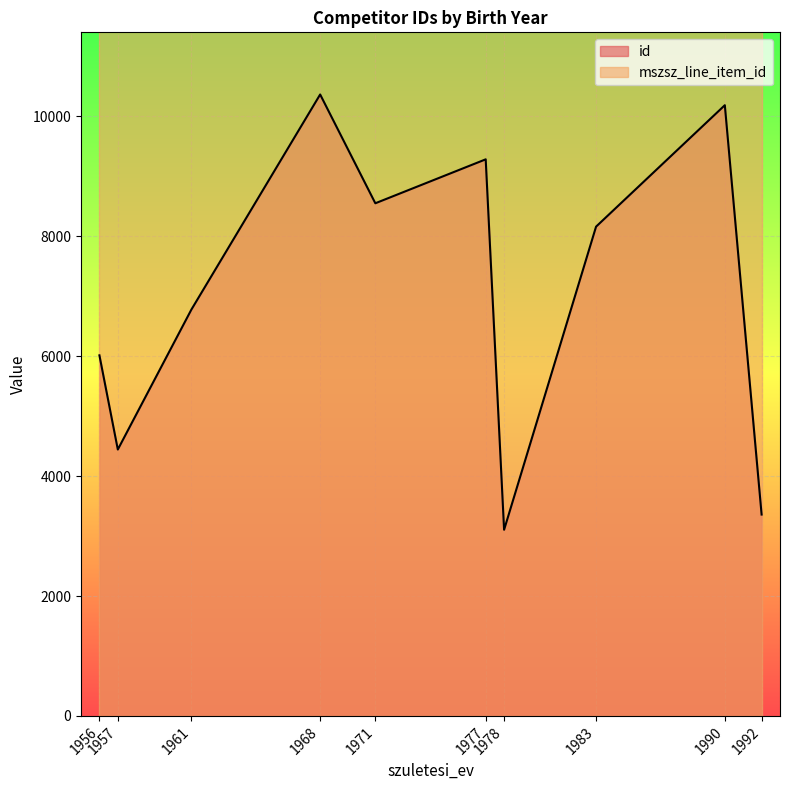

What is the sum of the values at 1968 and 1978?

13472